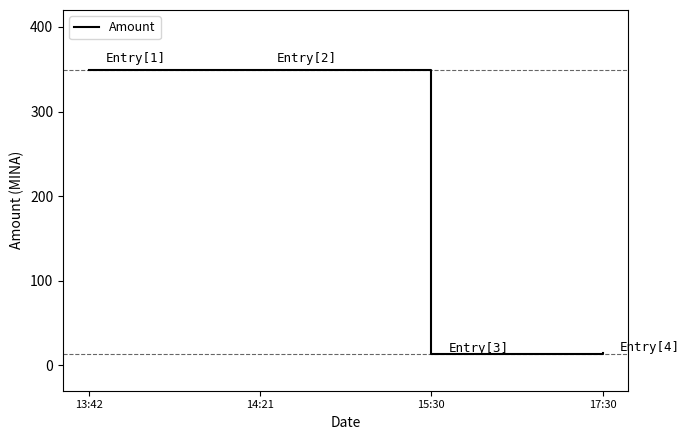

At which label does the data first exceed 348?

13:42